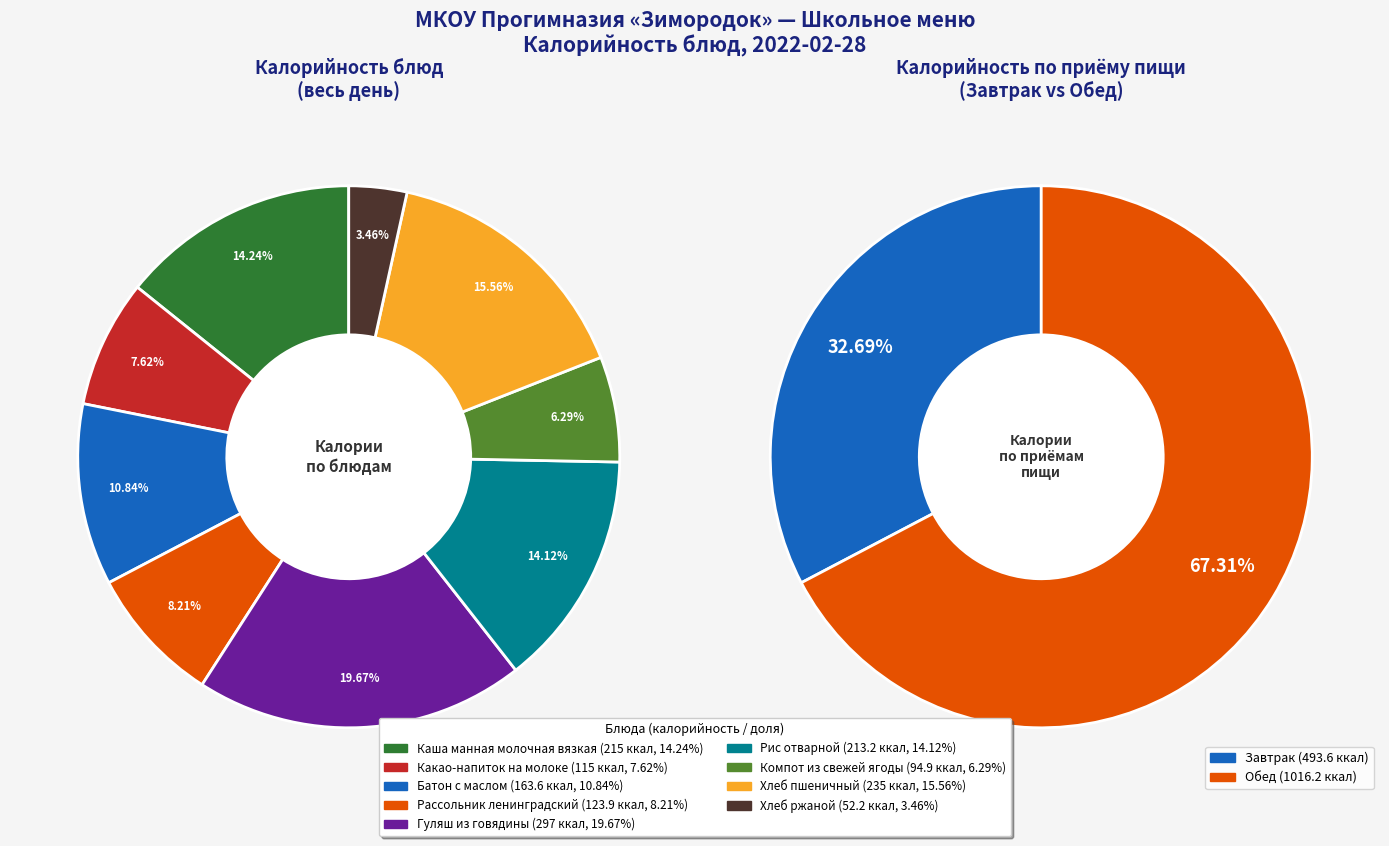

What is the change in value from Рассольник ленинградский to Гуляш из говядины?

+173.1